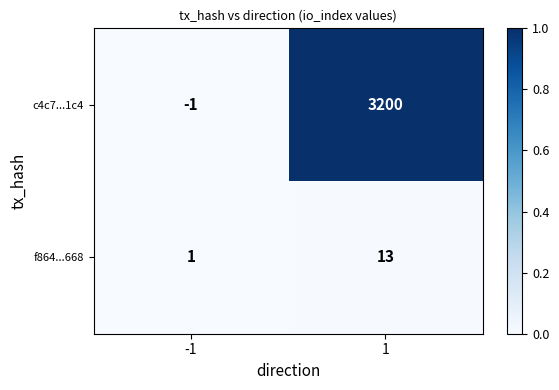

Rank the series by their maximum value, from highest to lowest.

c4c7...1c4, f864...668